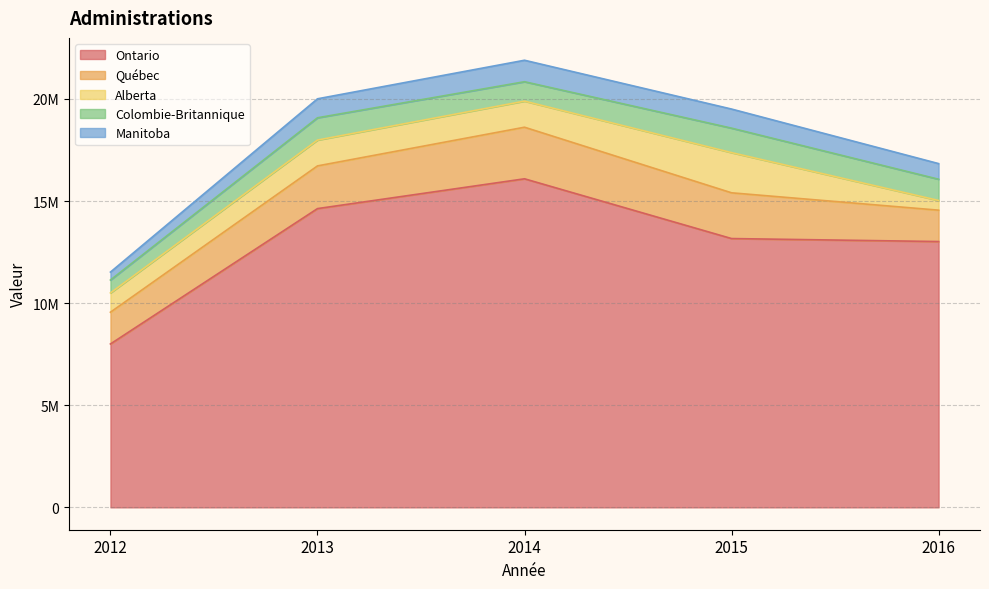

True or false: Ontario has a value of 4065359 at 2015.

False